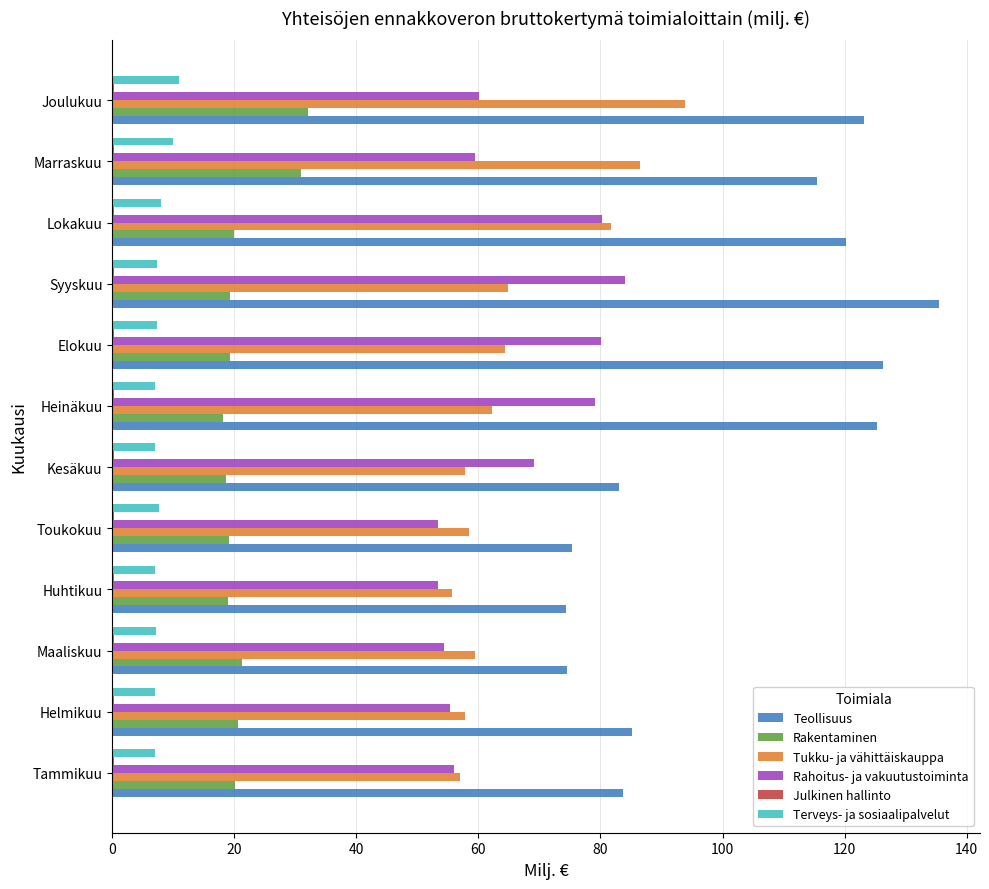

Which label corresponds to the largest value in the chart?

Syyskuu